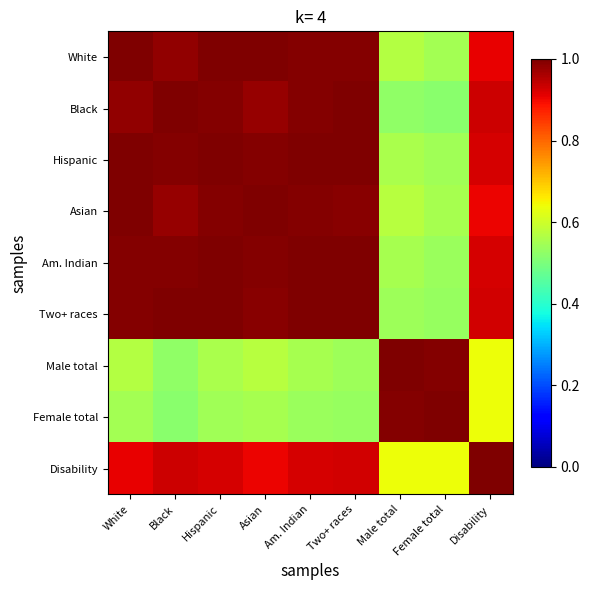

Which series has the widest spread of values?

Black